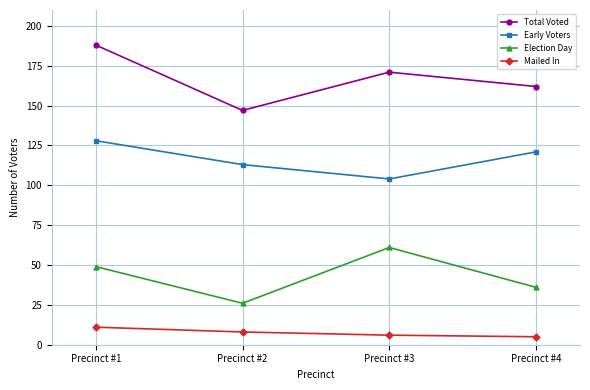

True or false: Mailed In and Early Voters cross at least once.

False